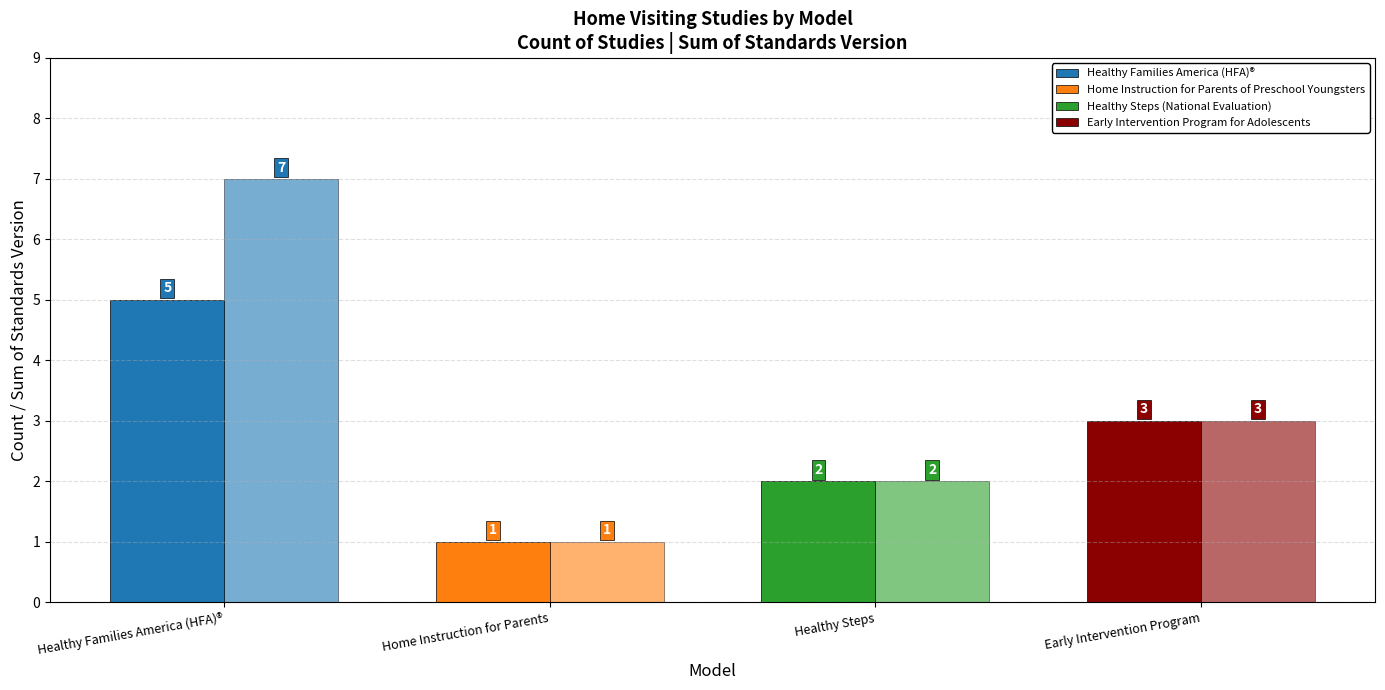

How many data points does each series have?

4